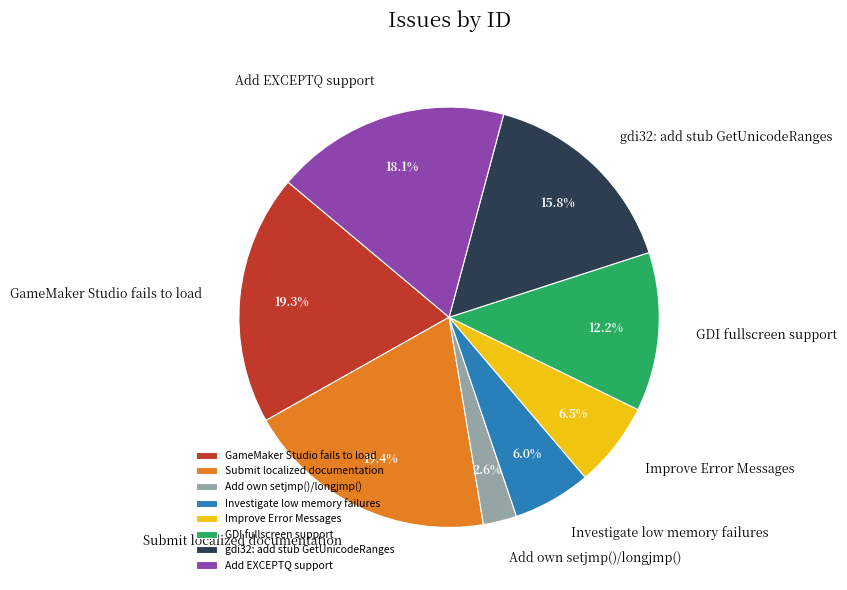

Which slice is the smallest?

Add own setjmp()/longjmp()